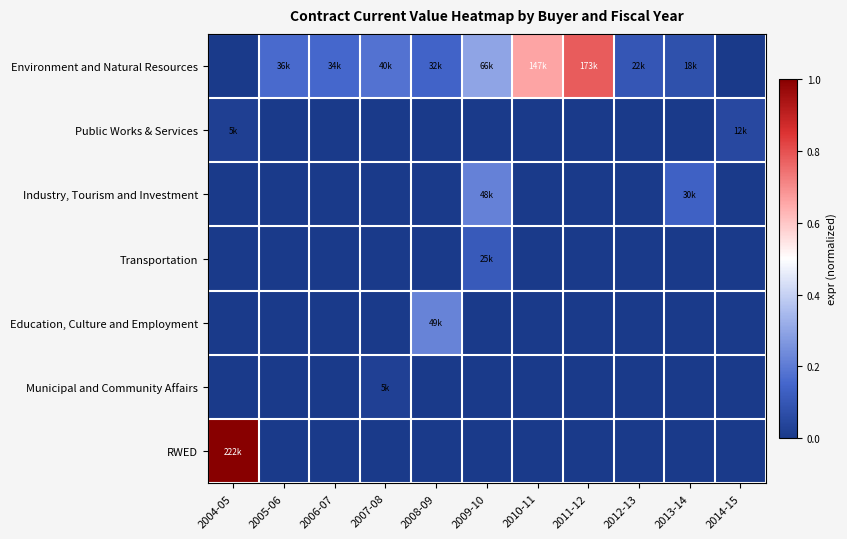

At how many categories does at least one series exceed 0?

11